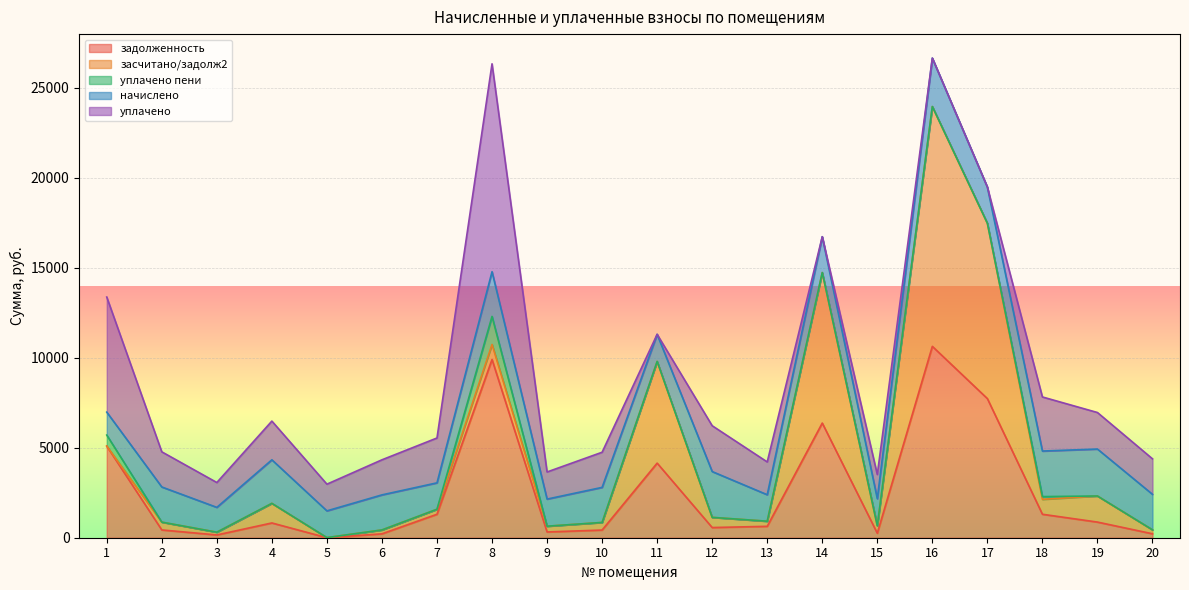

How many interior local valleys does the засчитано/задолж2 series have?

6